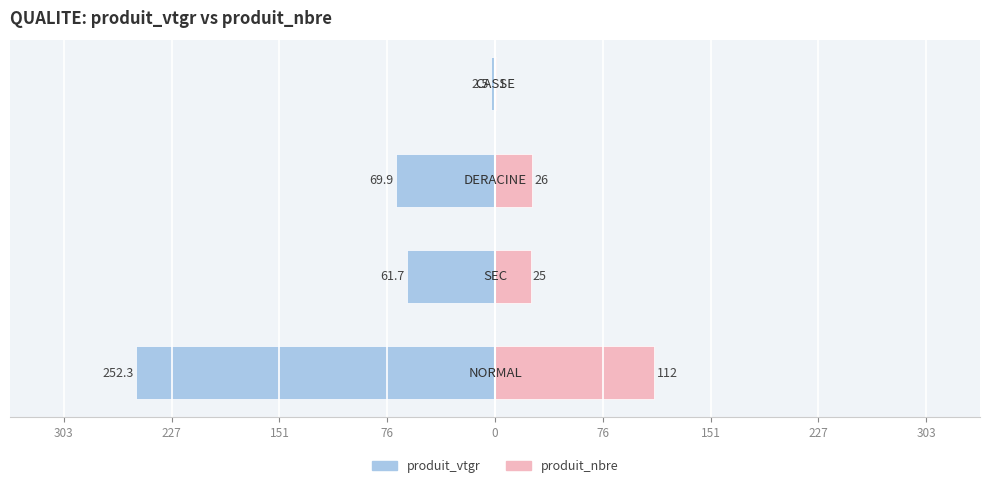

Reading left to right, transcribe all the data shown in this chart.

produit_vtgr: 76=-252.3	151=-61.7	227=-69.9	303=-2.5
produit_nbre: 76=112.0	151=25.0	227=26.0	303=1.0